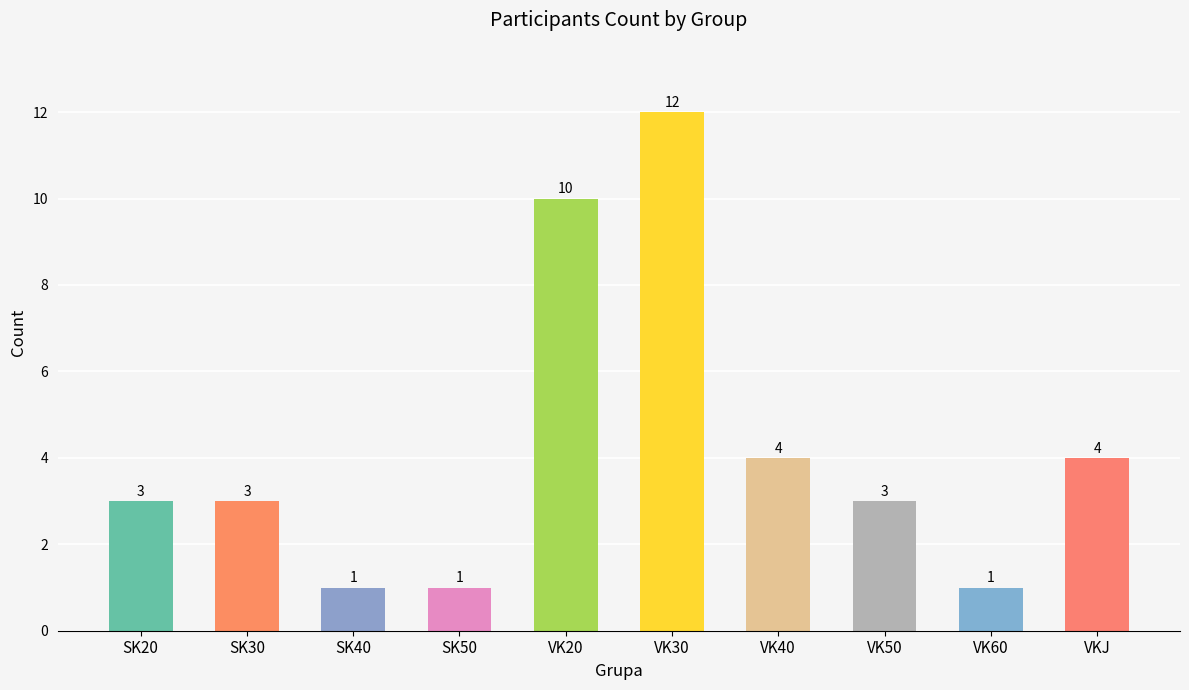

What is the approximate value at VKJ?

4